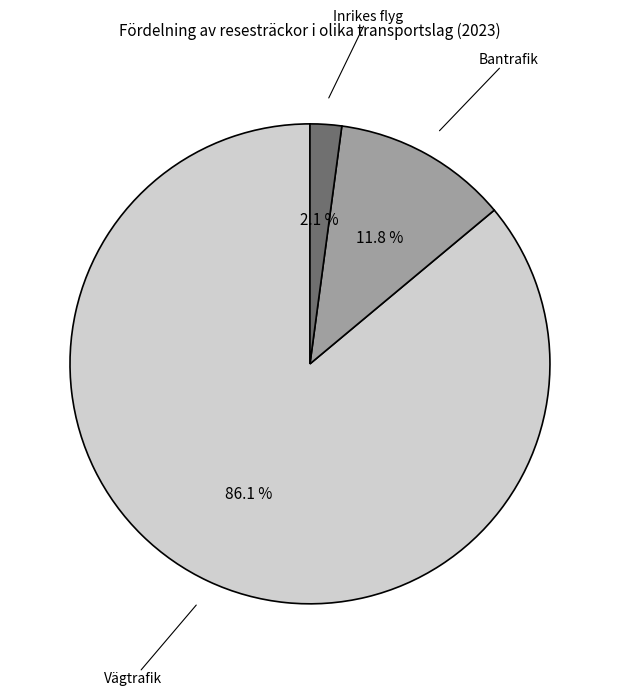

How many segments does this pie chart have?

3